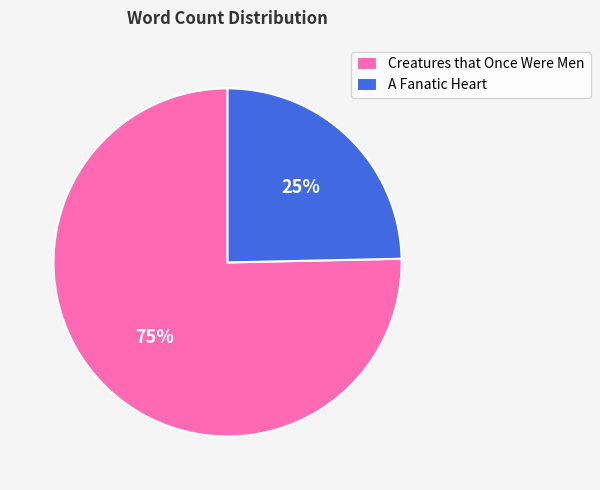

Does Creatures that Once Were Men account for over 50% of the chart?

Yes